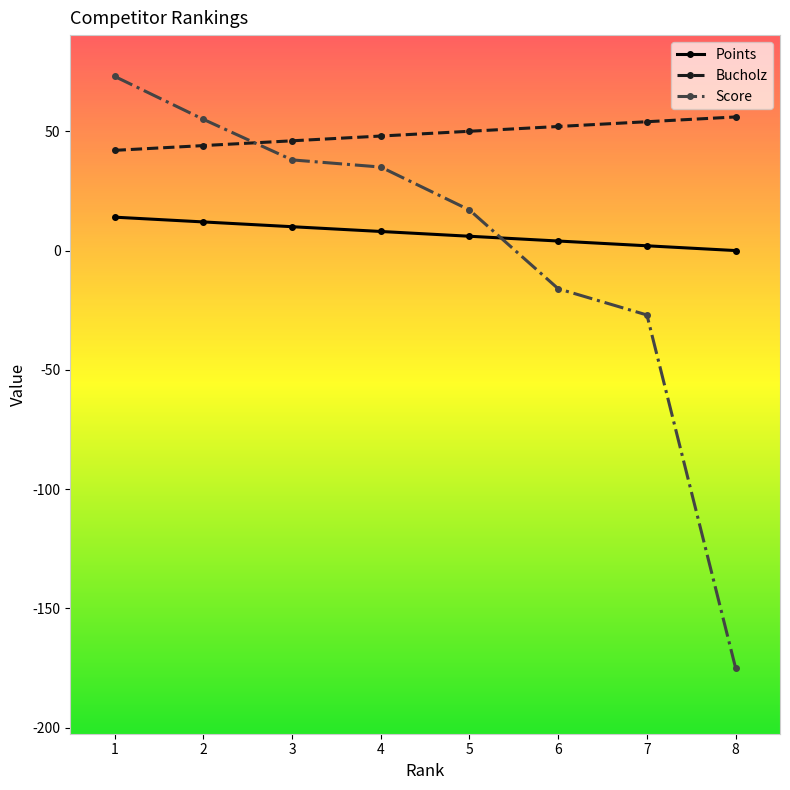

The value of Bucholz at 8 is 74. True or false?

False